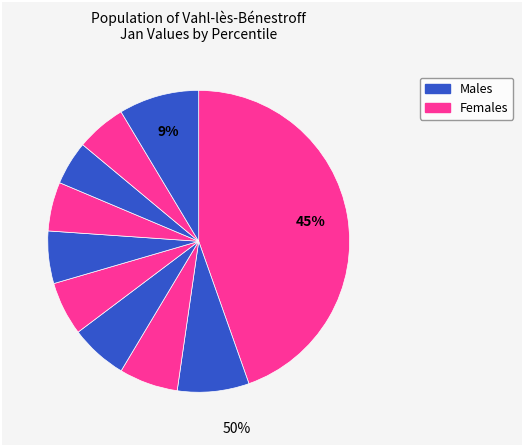

Rank the categories by value from lowest to highest.

pct75, pct65, pct85, pct55, pct45, pct35, pct25, pct15, pct95, pct05